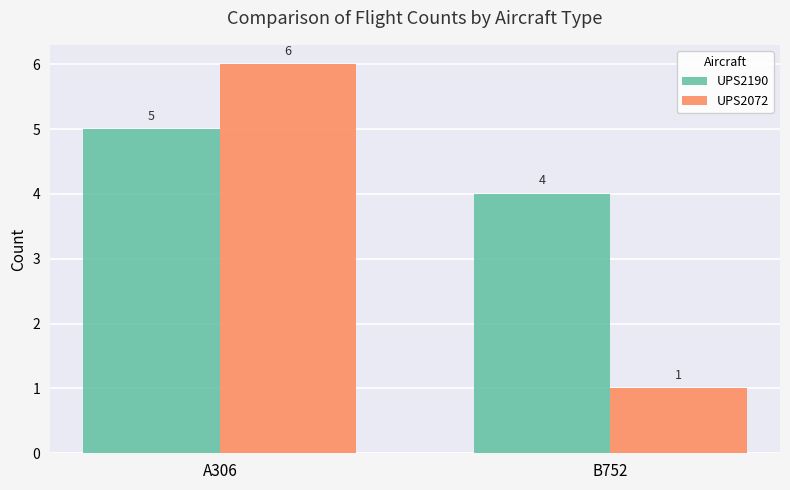

What is the value of the UPS2190 bar at the 2nd from the left?

4